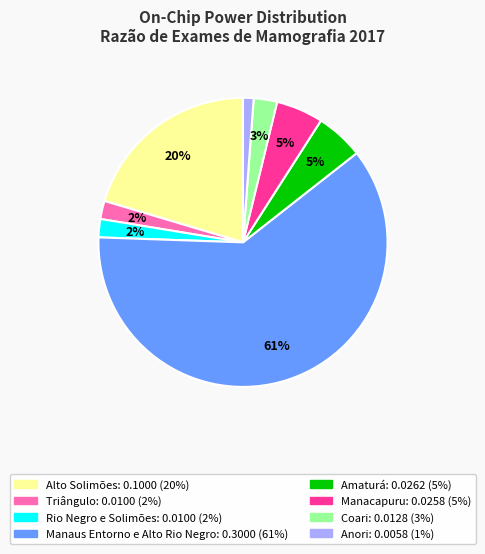

Is it true that Coari is 3% of the pie?

True